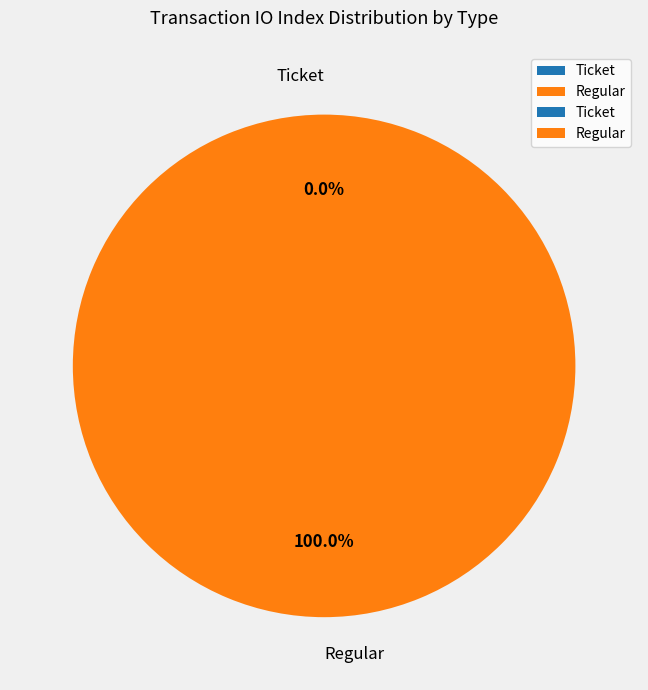

How many slices are in this pie chart?

2